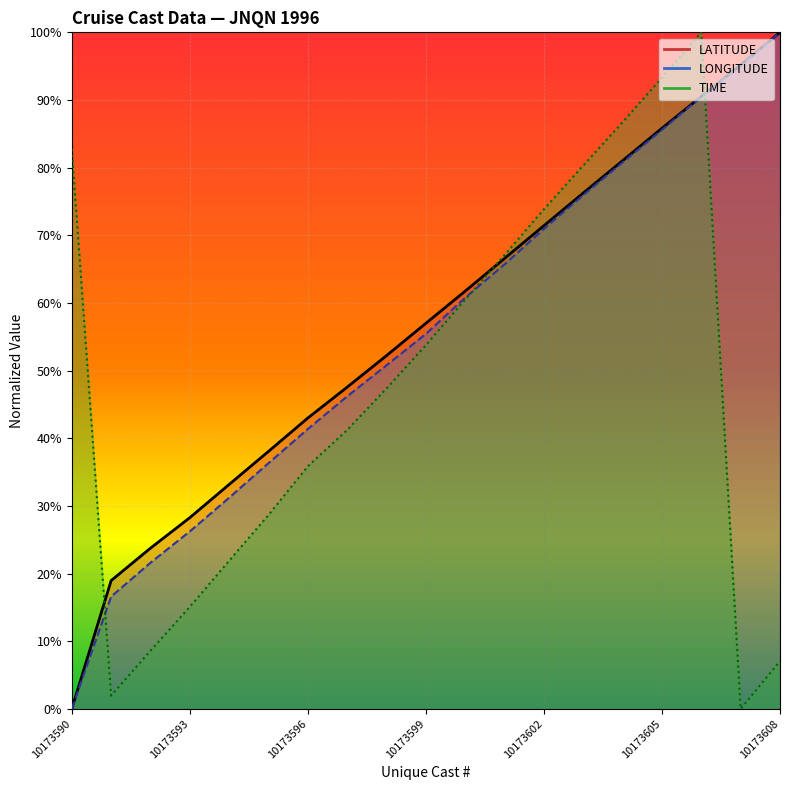

What is the sum of all LATITUDE values?

10.7